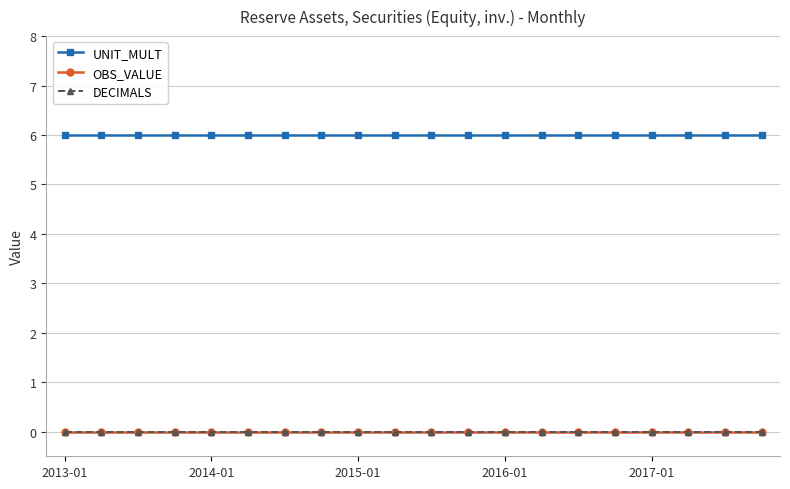

List the labels in order of OBS_VALUE value, smallest first.

2013-01, 2014-01, 2015-01, 2016-01, 2017-01, 5, 6, 7, 8, 9, 10, 11, 12, 13, 14, 15, 16, 17, 18, 19